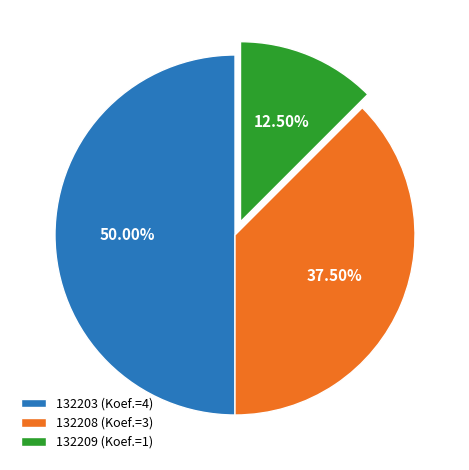

How many segments does this pie chart have?

3